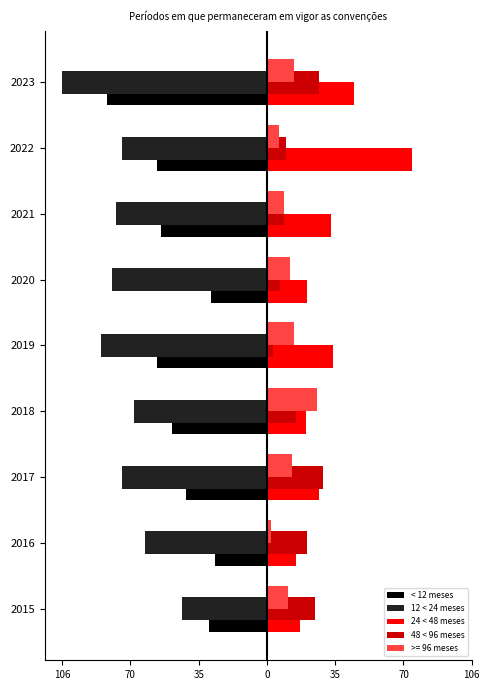

Which series has the largest total across all categories?

24 < 48 meses